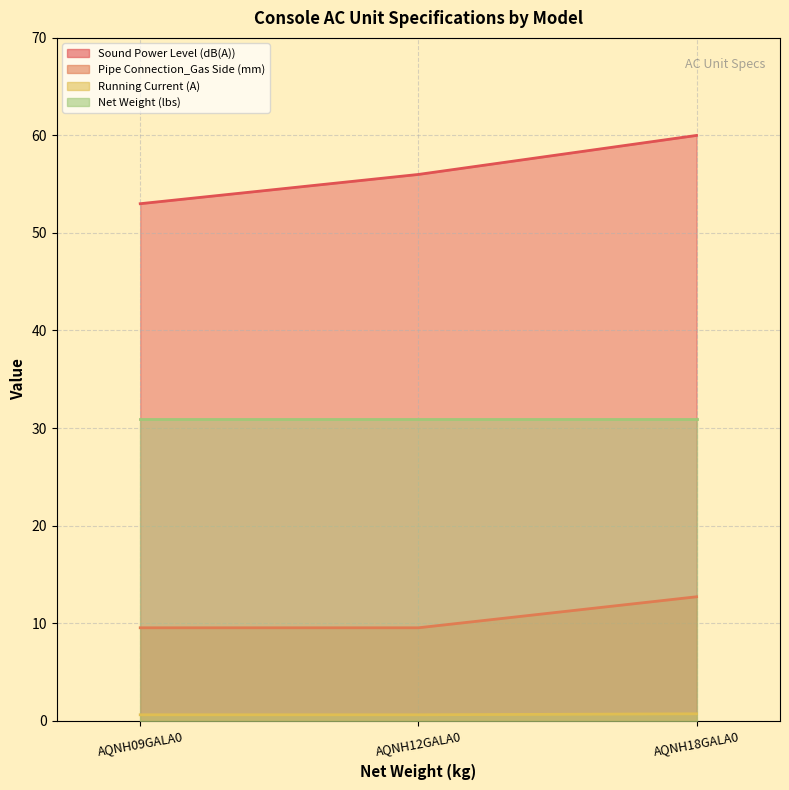

What is the greatest value displayed?

60.0